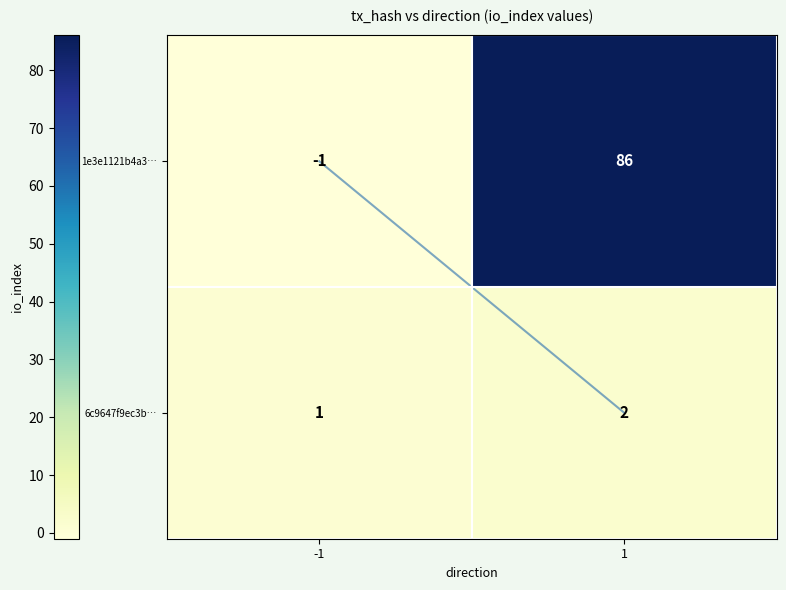

The value of 6c9647f9ec3b… at -1 is 0. True or false?

False